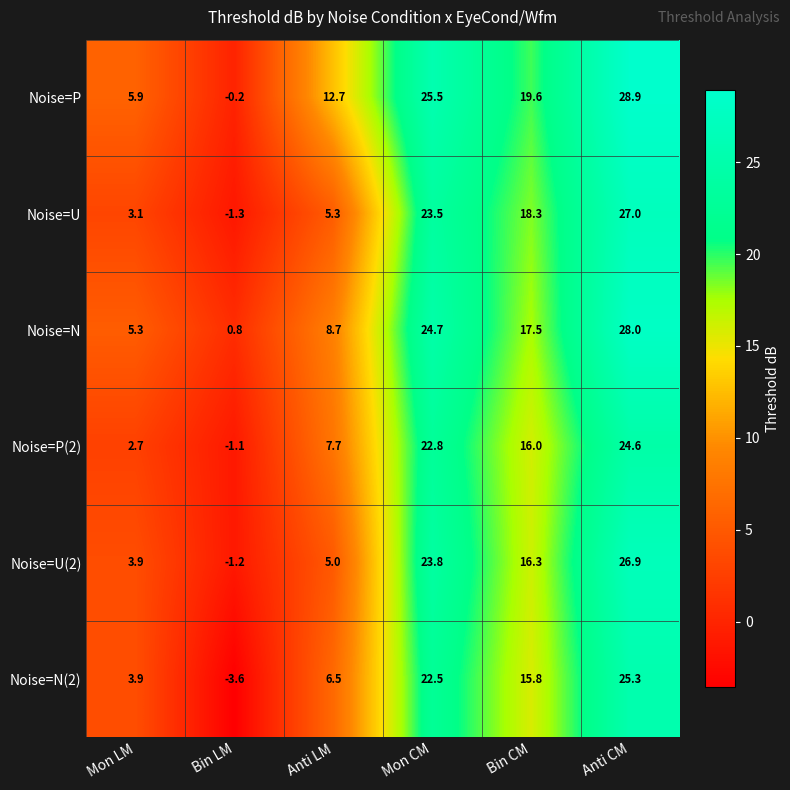

Which series has the largest total across all categories?

Noise=P